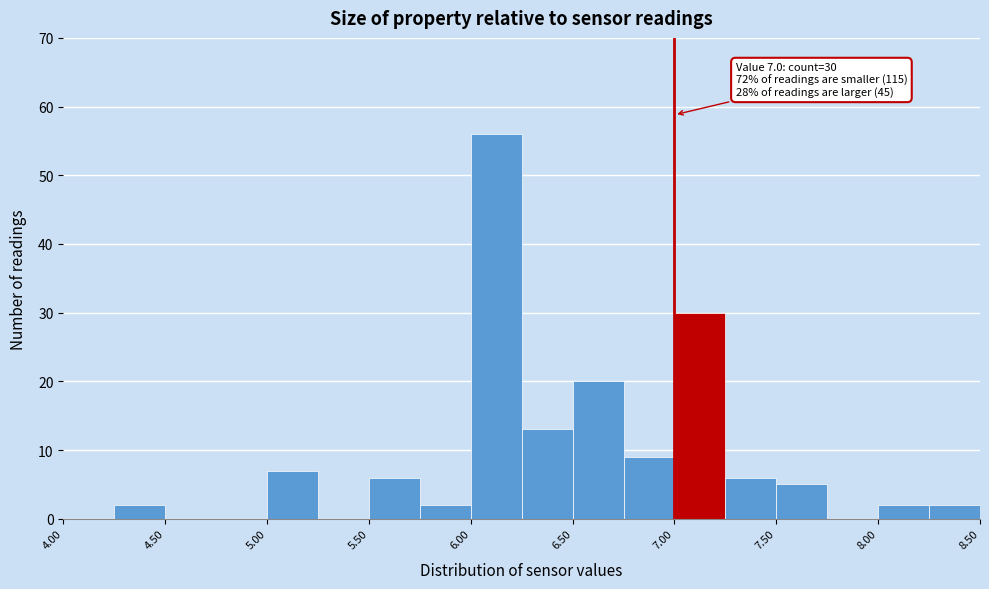

Over which range of the x-axis is the bar tallest?

6.00 to 6.25